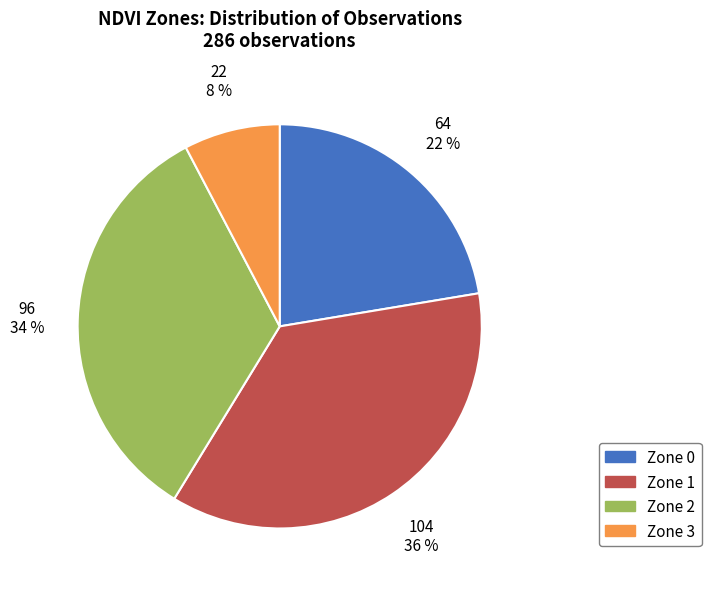

To the nearest percent, what percentage of the pie is Zone 1?

36%